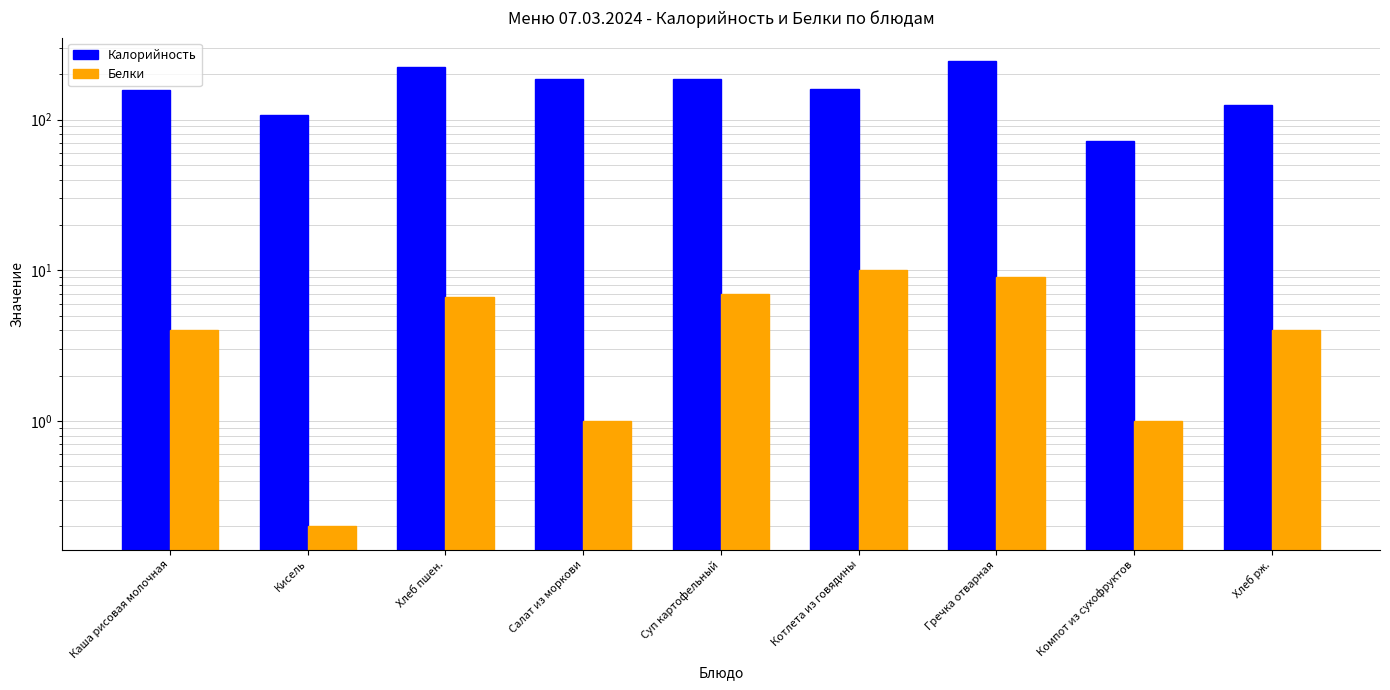

Where does the Белки series first go above 4?

Хлеб пшен.